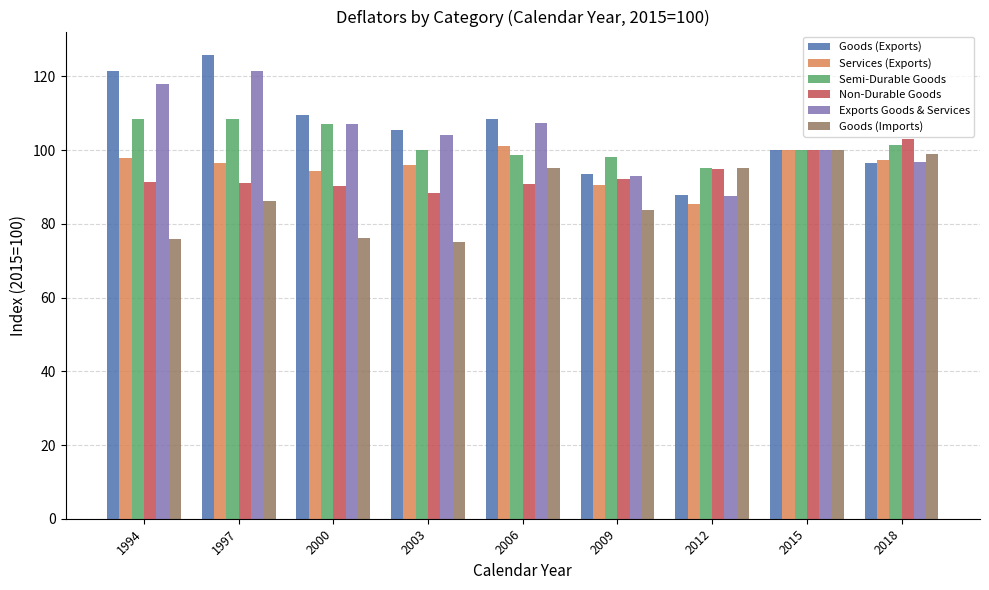

The value of Non-Durable Goods at 2000 is 142.5. True or false?

False